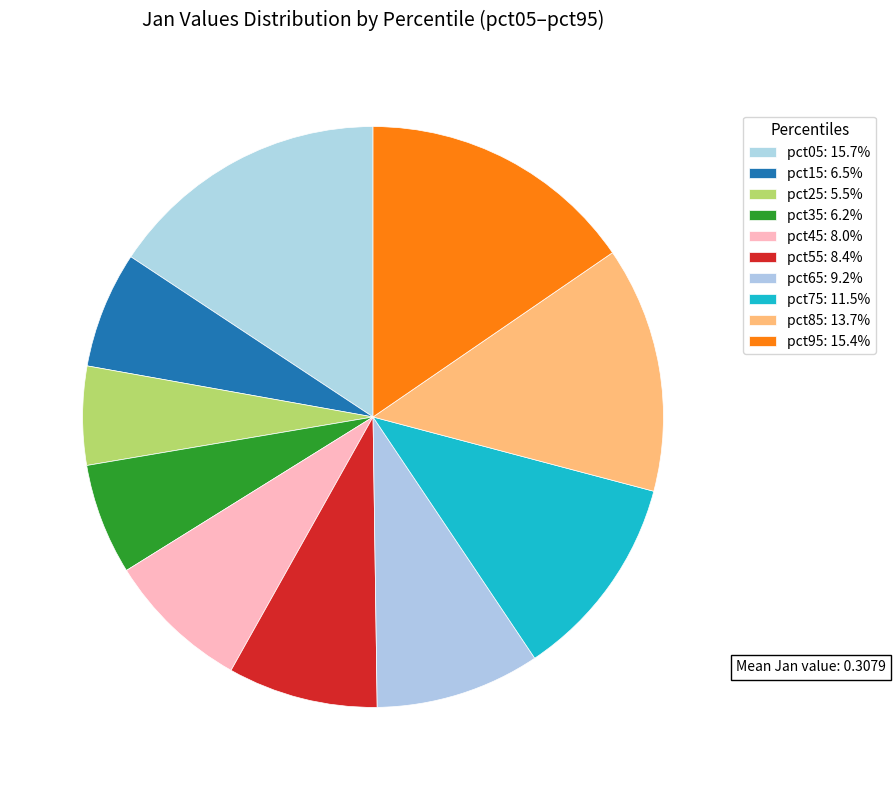

What is the change in value from pct05 to pct65?

-0.2